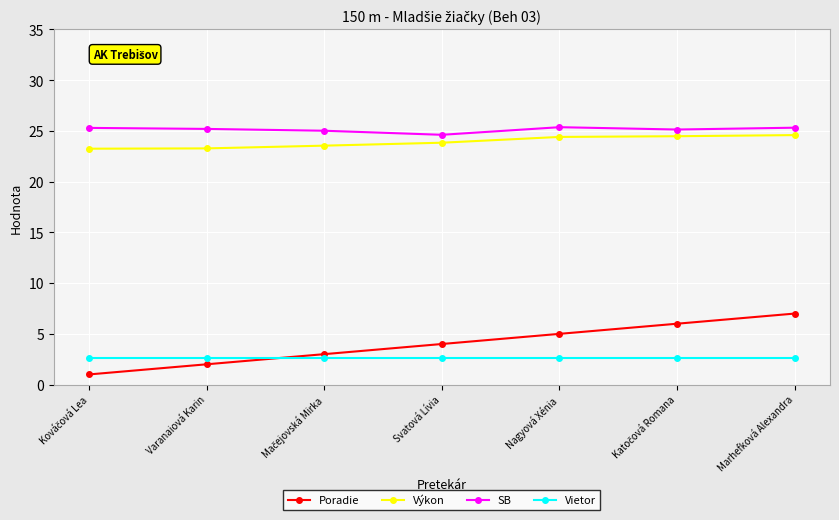

True or false: Poradie and Výkon intersect in this chart.

False